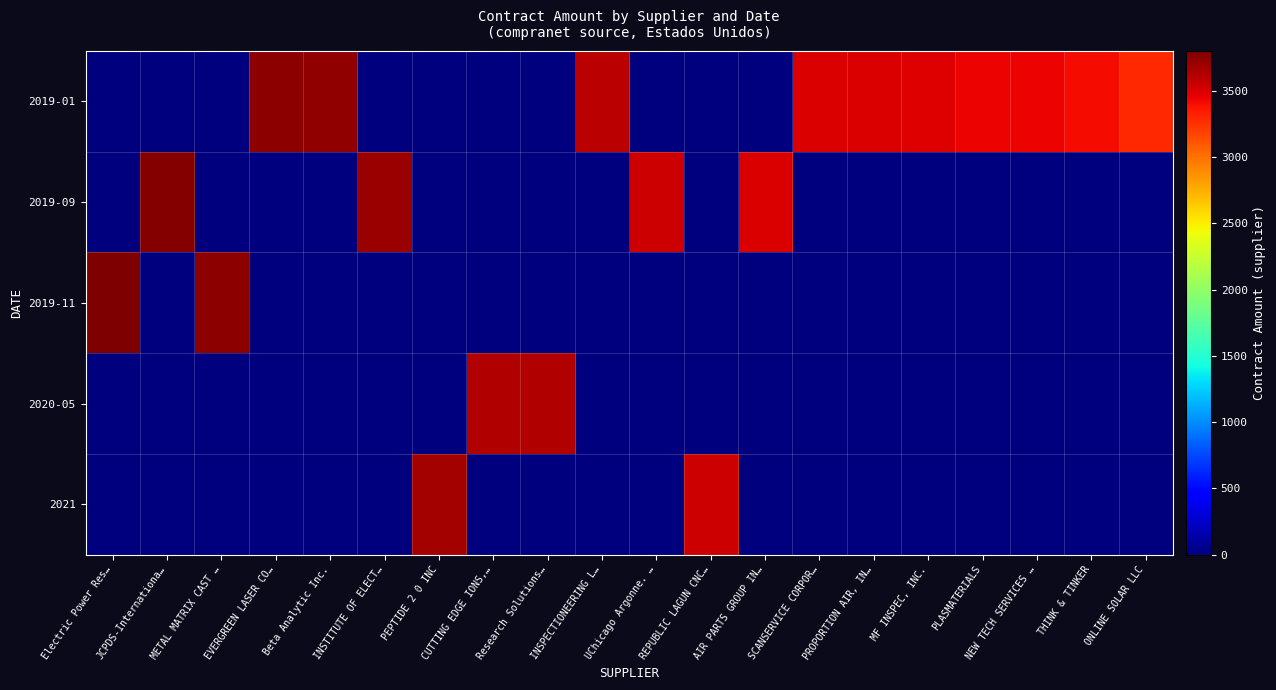

What is the difference between the highest and lowest values at UChicago Argonne. …?

3539.1